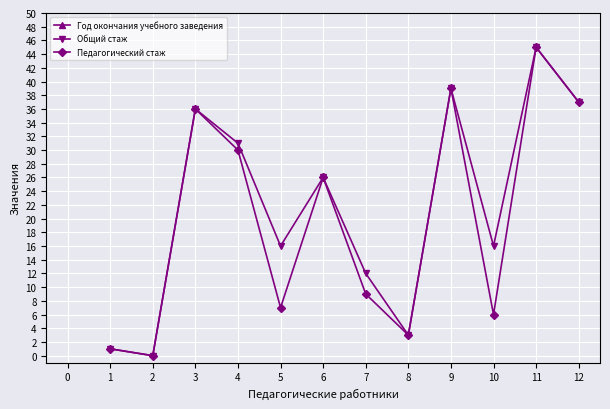

How many values in the Общий стаж series are below 26?

6